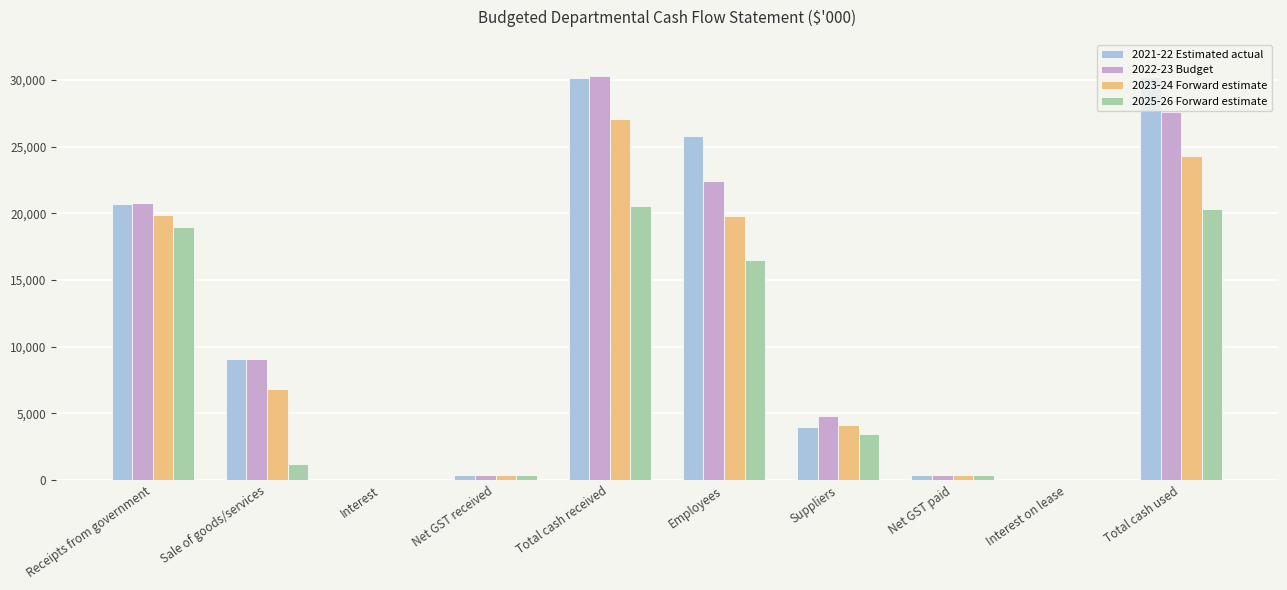

True or false: 2021-22 Estimated actual has a value of 35837 at Receipts from government.

False